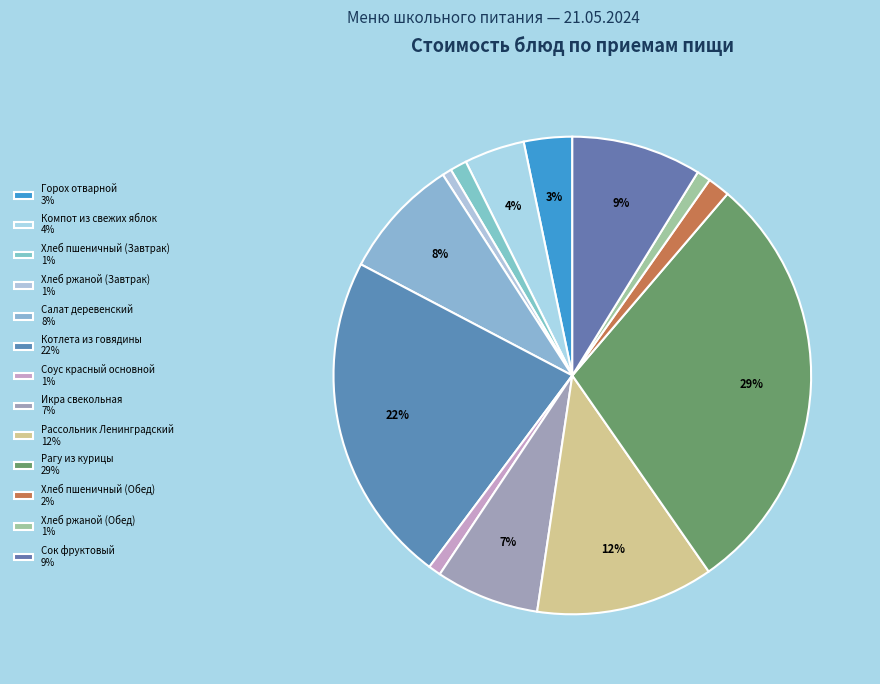

How many slices are in this pie chart?

13